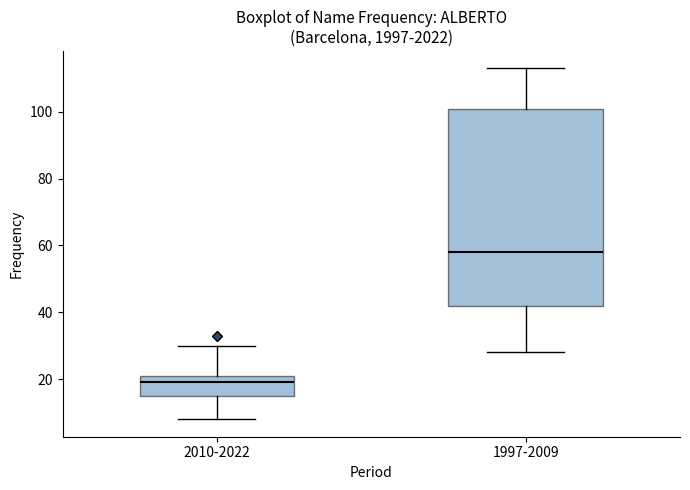

Reading left to right, read every box against the y-axis: the position of its median line, the range the box covers, and the ends of its whiskers. The values are not printed on the chart, so give them approximately, as read against the axis.

2010-2022: median 20, box 16 to 22, whiskers 8 to 30
1997-2009: median 58, box 42 to 102, whiskers 28 to 114